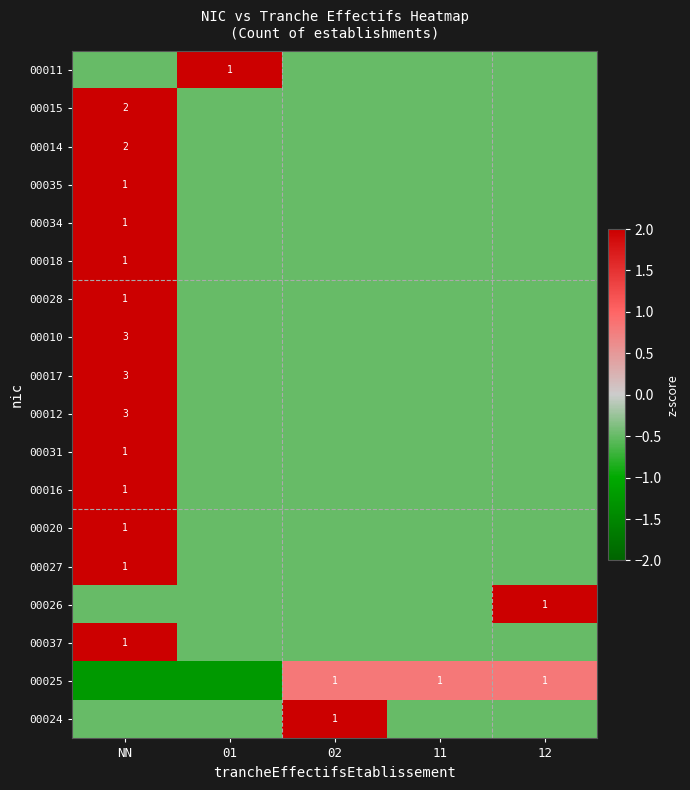

What is the difference between the maximum and minimum values in the 00037 series?

2.5